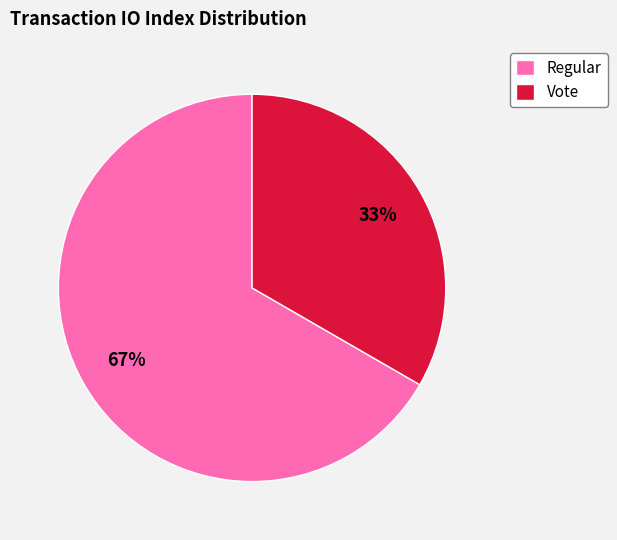

Do Regular and Vote together represent more than half of the pie?

Yes